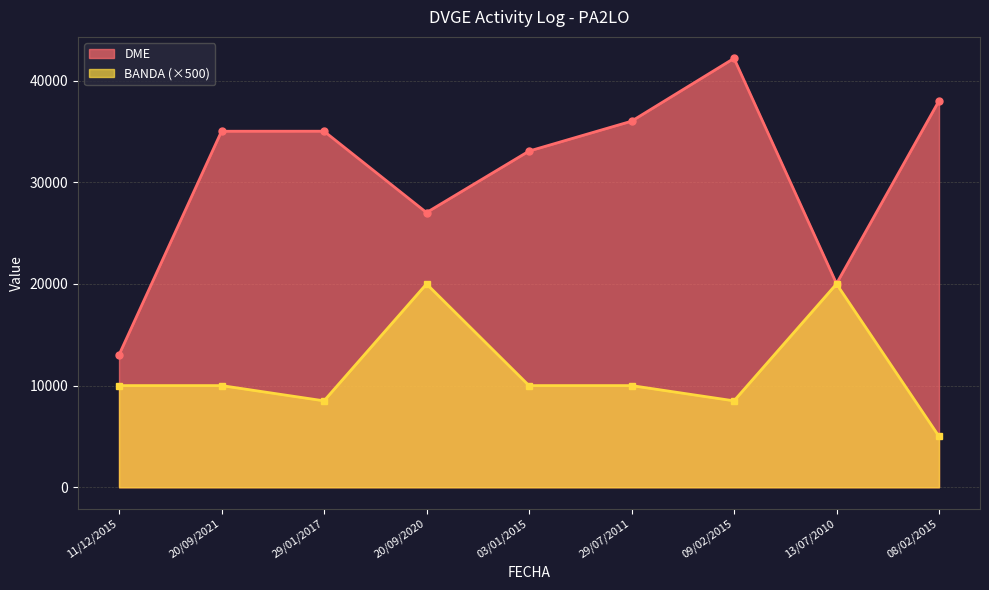

What is the minimum value shown in the chart?

5000